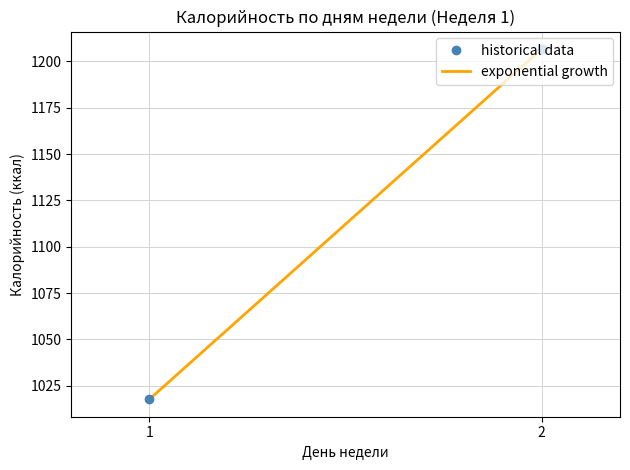

What are all the series names shown in the legend?

historical data, exponential growth